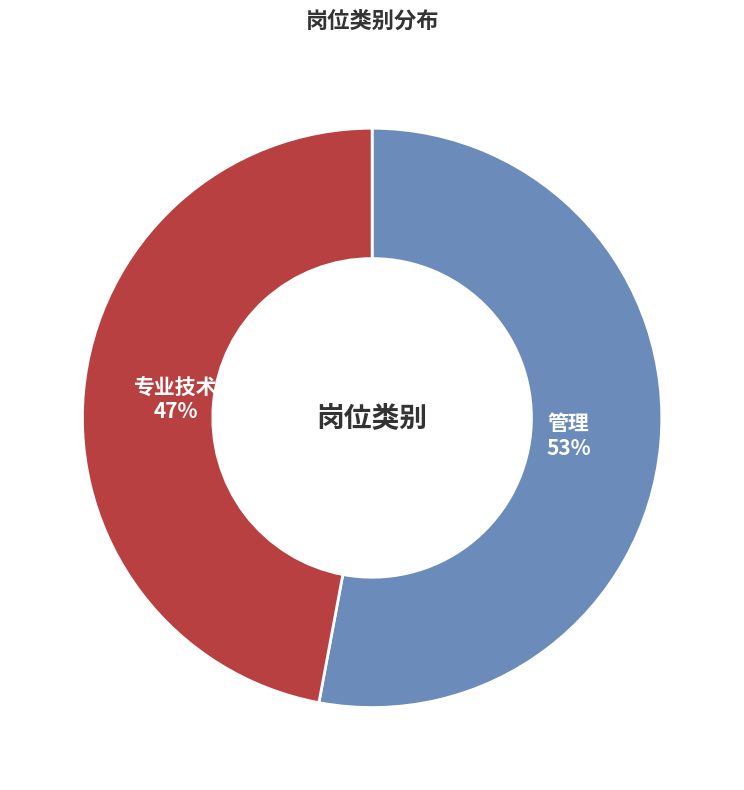

What is the ratio of the value at 专业技术 to the value at 管理?

0.9